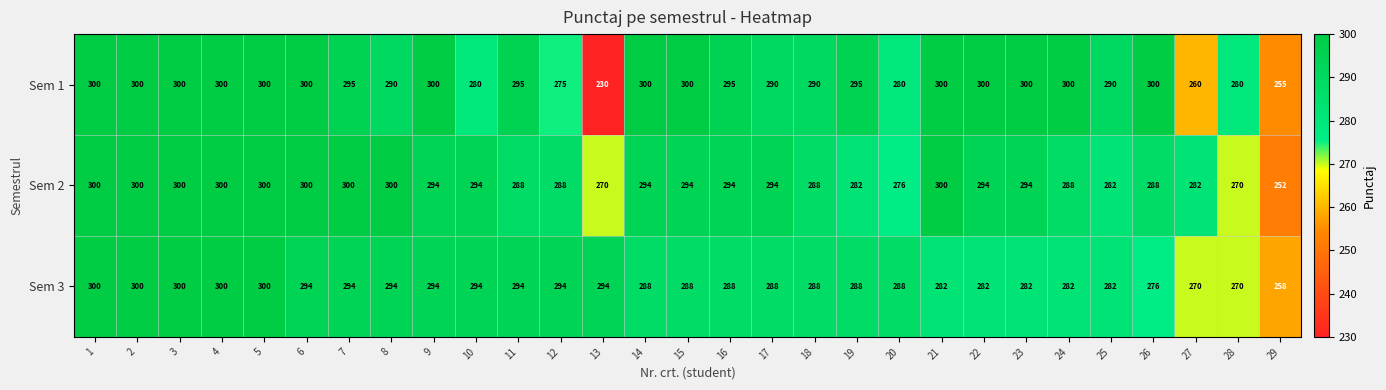

How many Sem 2 values are between 288 and 300?

22